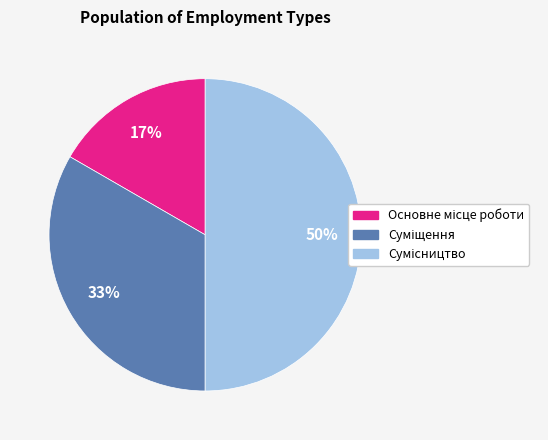

To the nearest percent, what is the average slice percentage?

33%